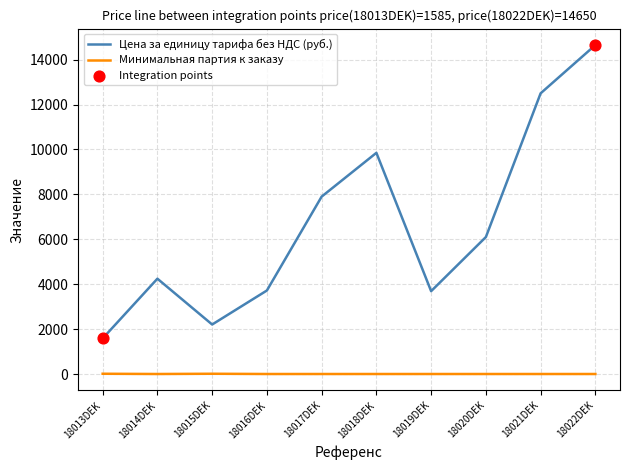

Which series has the widest spread of values?

Цена за единицу тарифа без НДС (руб.)